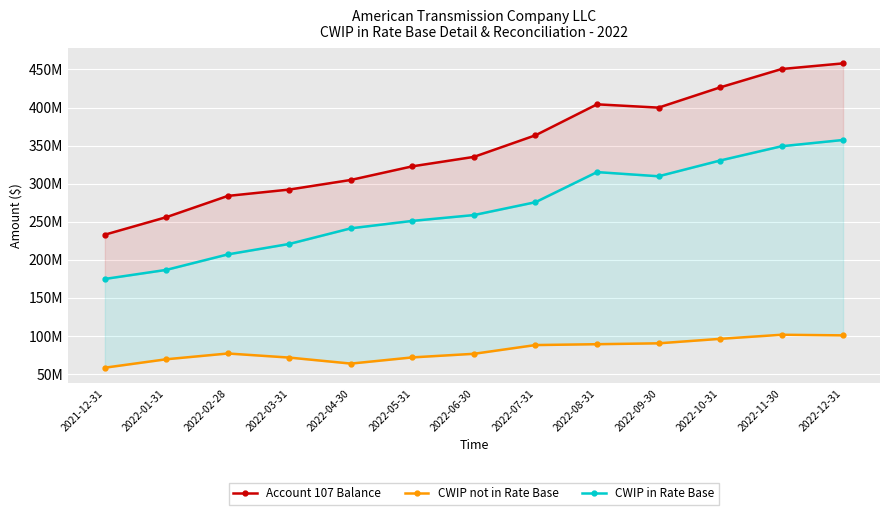

How many categories are shown in the chart?

13